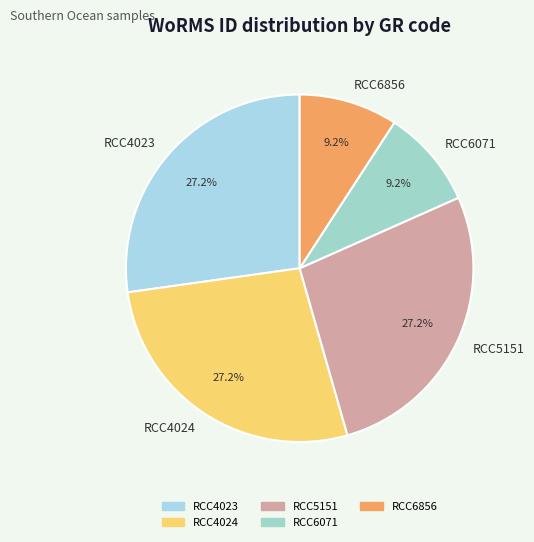

Approximately how many times larger is the value at RCC5151 compared to RCC4023?

1.0